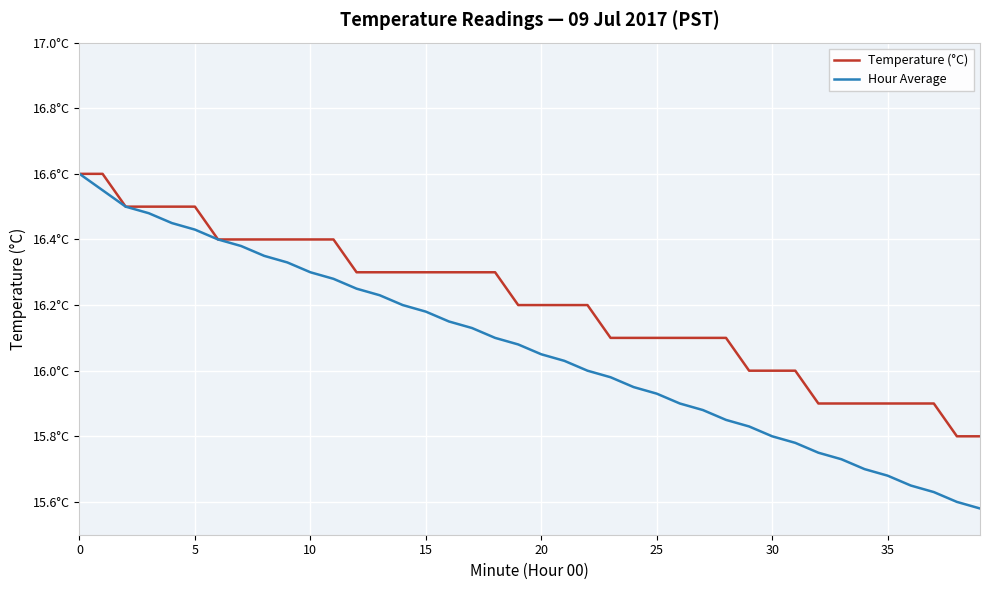

What are all the series names shown in the legend?

Temperature (°C), Hour Average